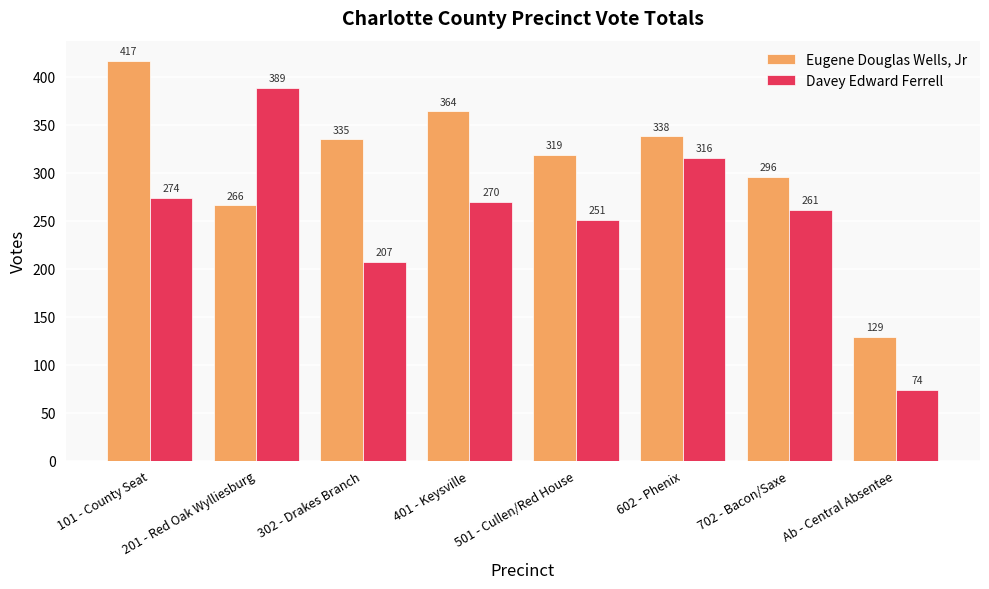

What is the difference between the maximum and minimum values in the Davey Edward Ferrell series?

315